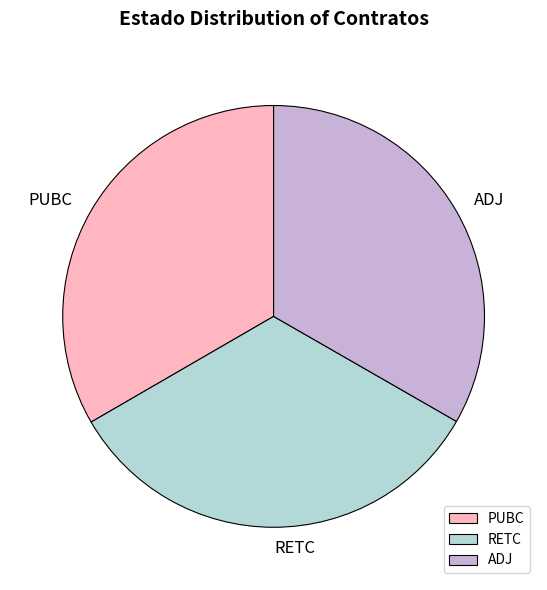

Combined, do PUBC and ADJ account for over 50%?

Yes